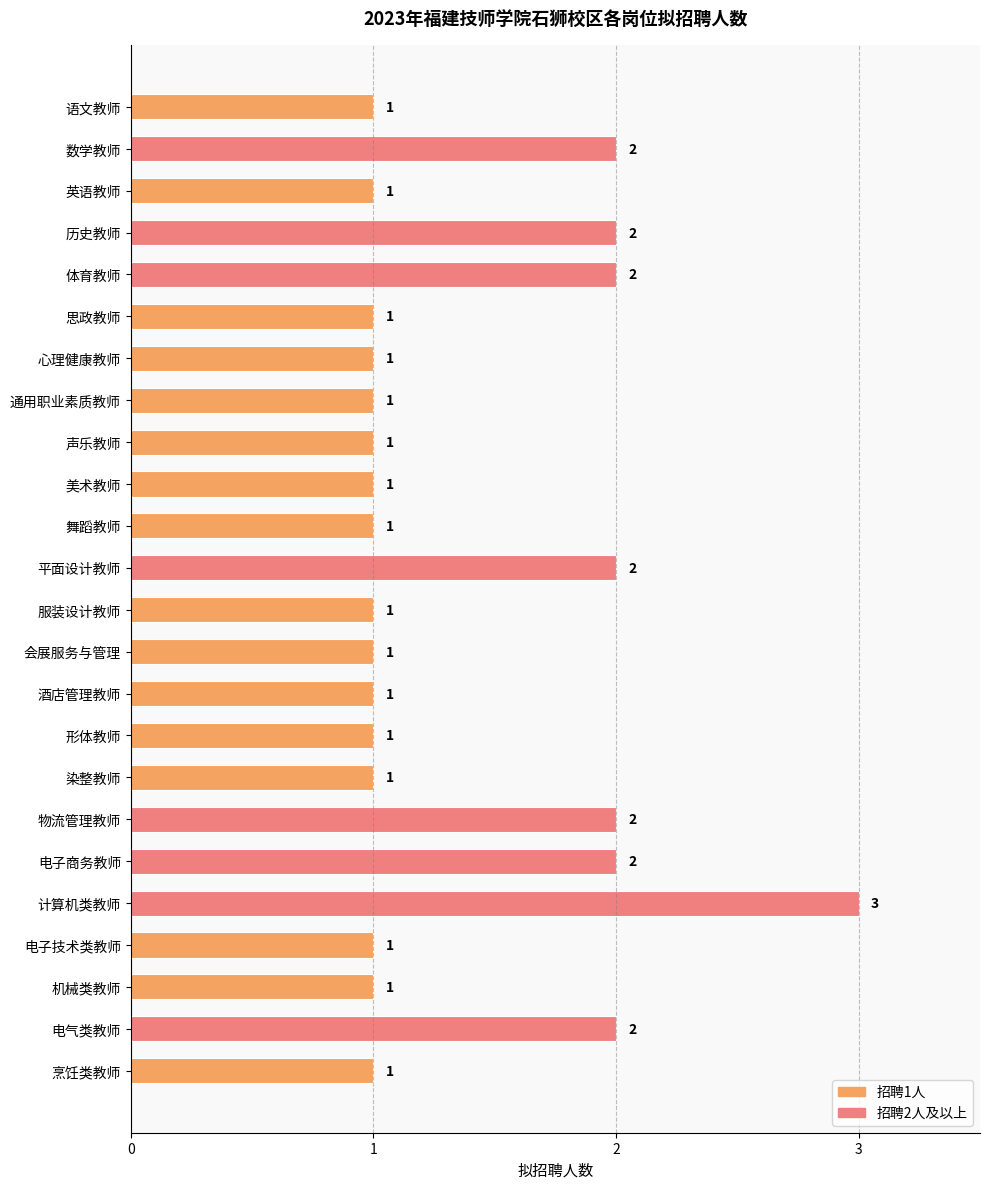

What is the maximum value shown in the chart?

3